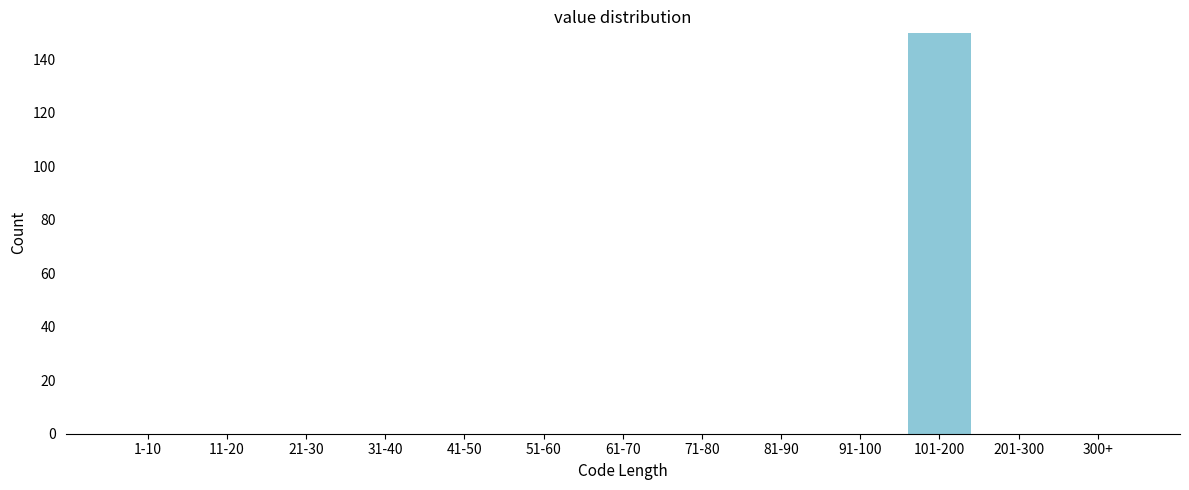

Reading right to left, extract all data points from this chart.

300+=0	201-300=0	101-200=150	91-100=0	81-90=0	71-80=0	61-70=0	51-60=0	41-50=0	31-40=0	21-30=0	11-20=0	1-10=0